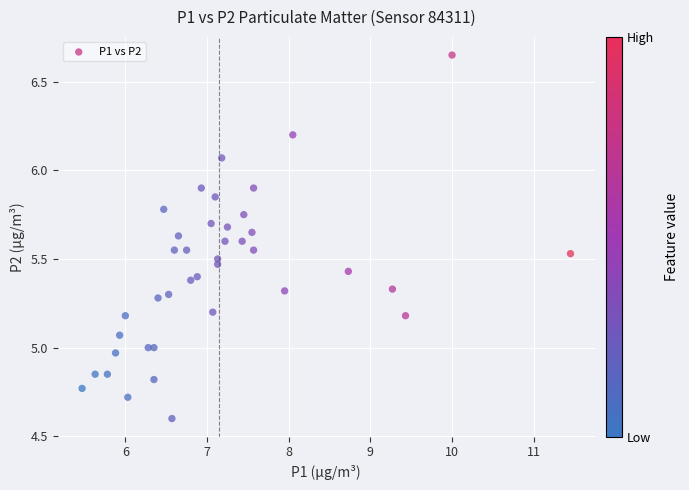

What is the range of X values (max minus min)?

6.0